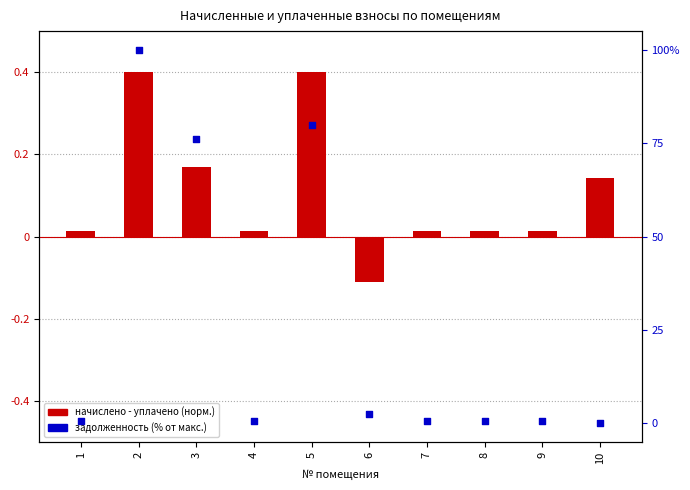

Is the value of начислено - уплачено (норм.) at 1 greater than the value of задолженность (% от макс.) at 1?

No